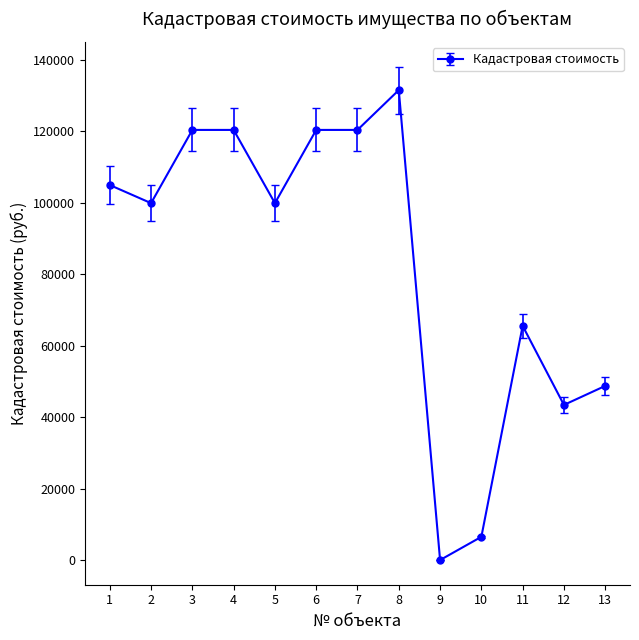

True or false: the data has more than 1 interior local peaks.

True